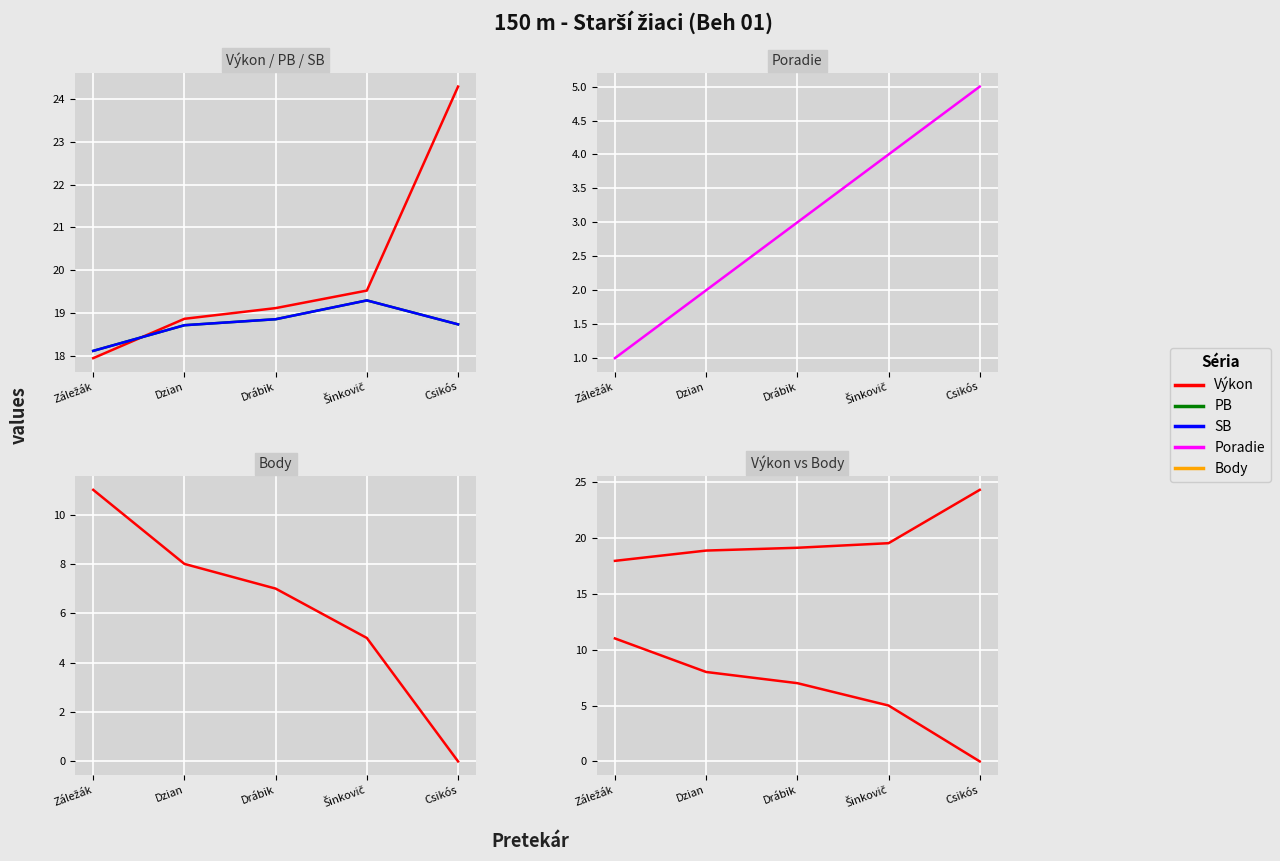

How many intersections are there between Poradie and Body?

1